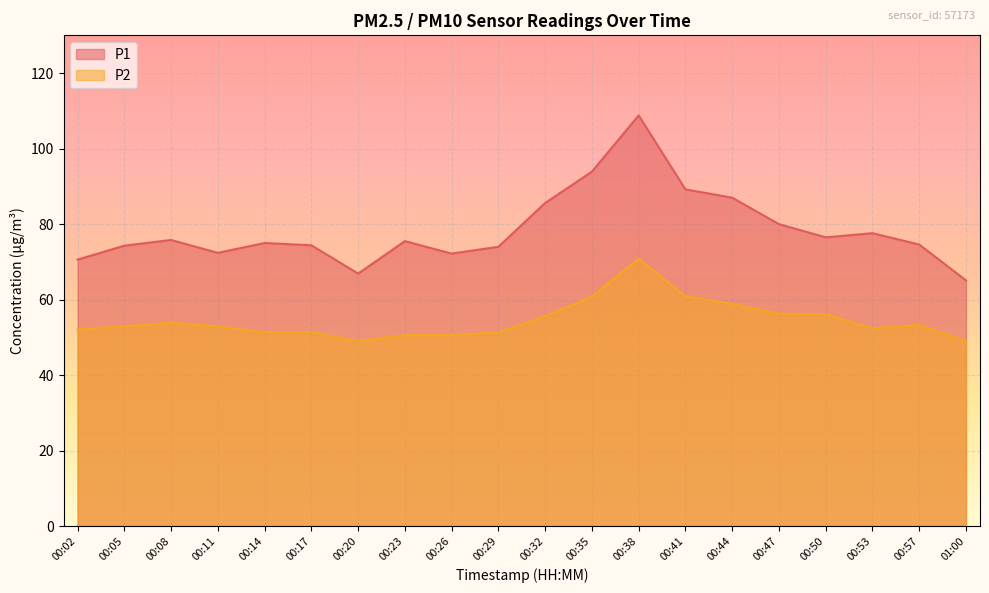

At which category is the sum across all series the highest?

00:38